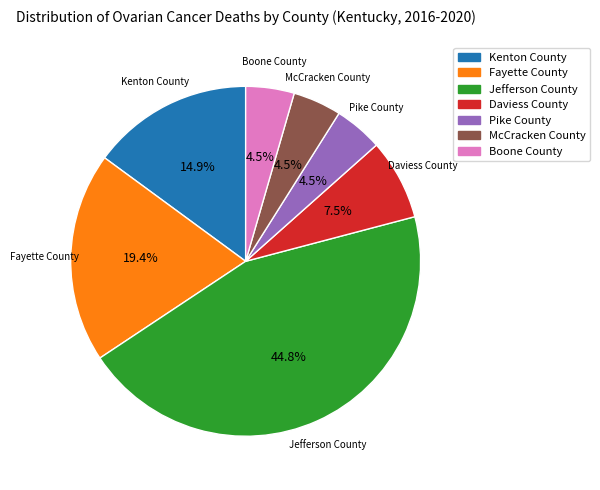

Which category has the biggest portion of the pie?

Jefferson County